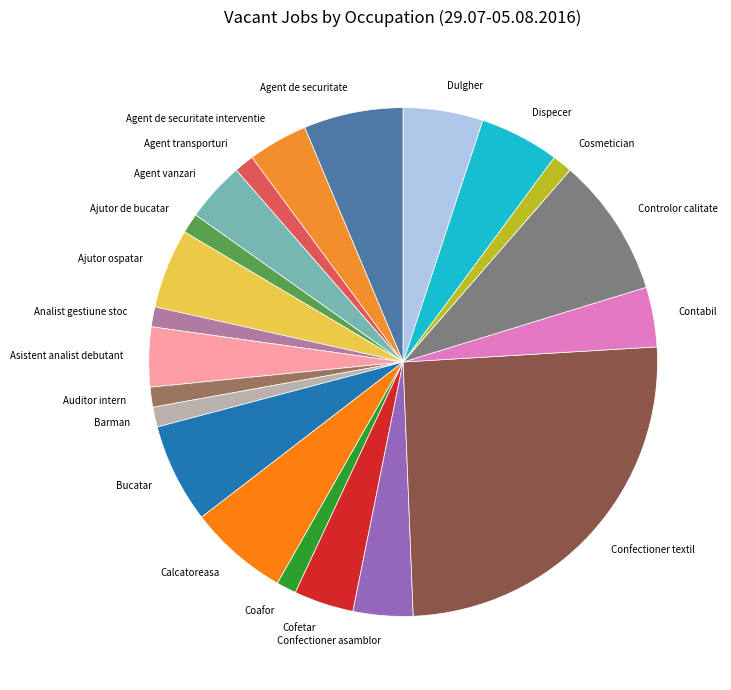

Is the sum of Cosmetician and Agent de securitate interventie greater than half?

No